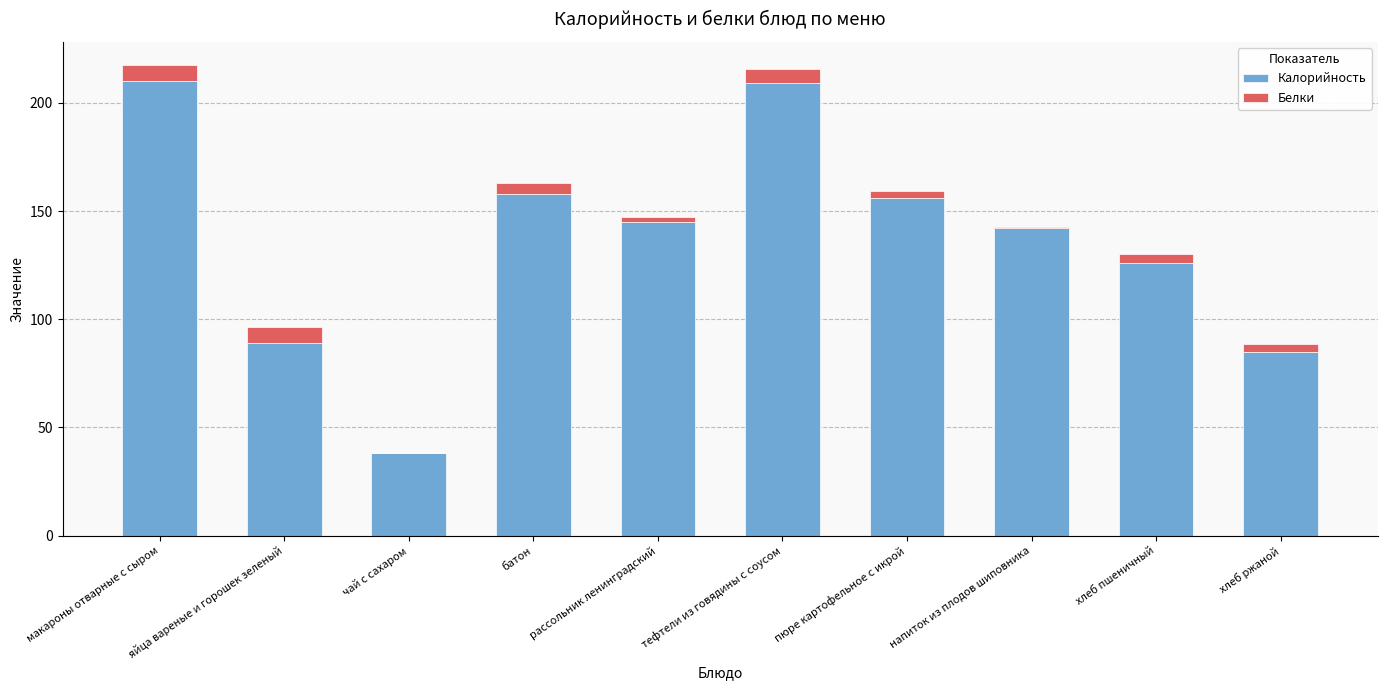

What is the total value across all series at макароны отварные с сыром?

217.3